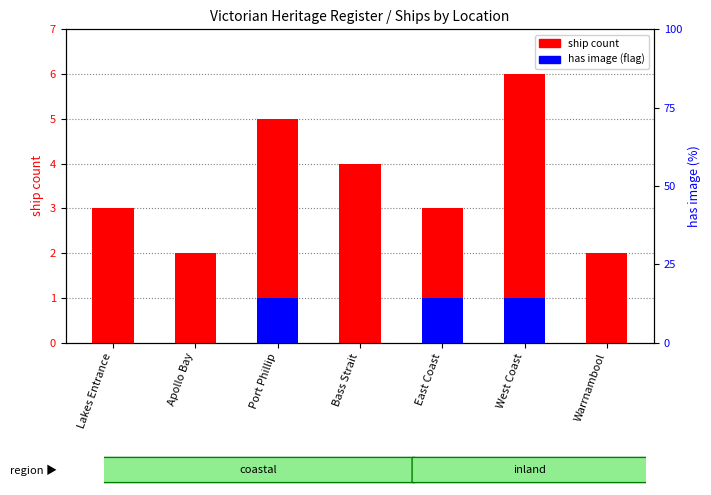

How many bars are there in total?

14